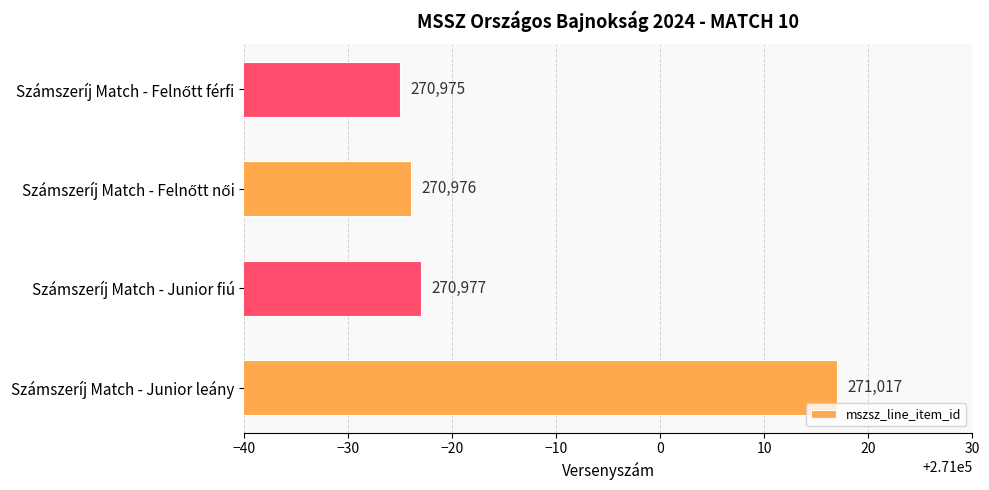

How many values are below 270977?

2